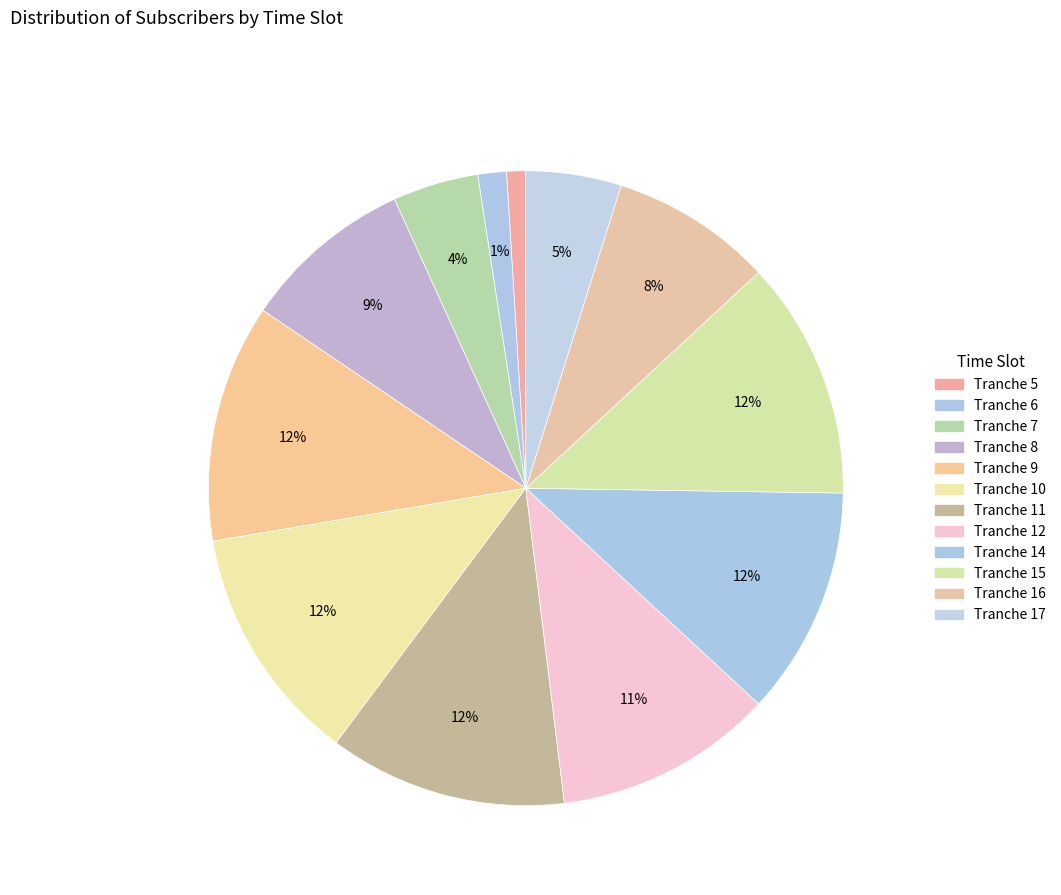

To the nearest percent, what portion does Tranche 15 represent?

12%